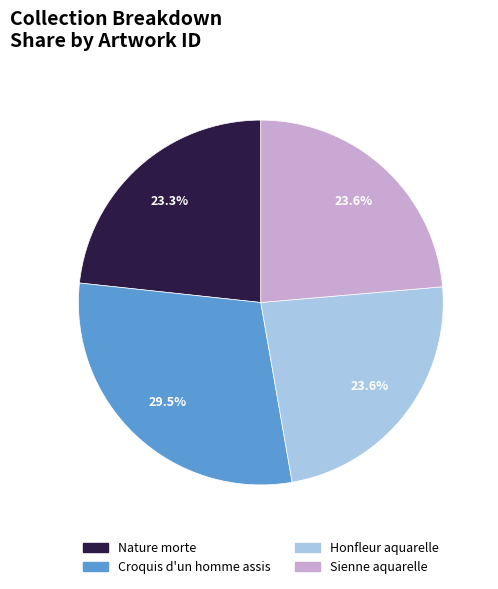

Count the number of slices in the pie.

4